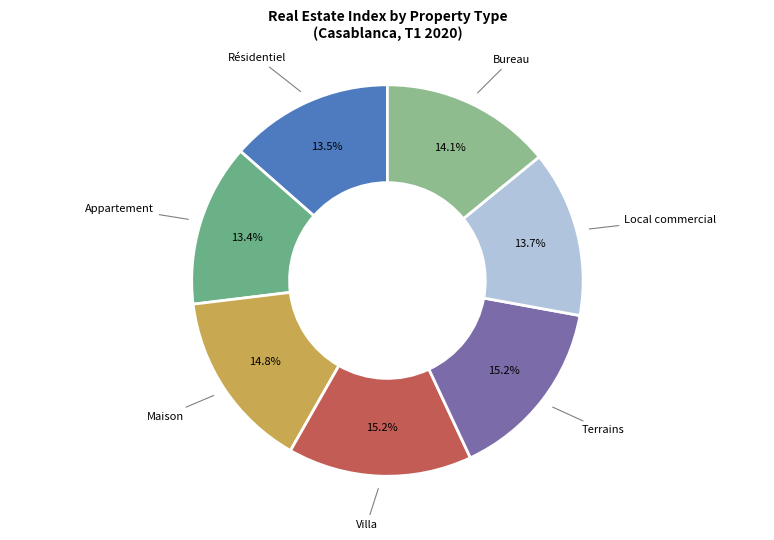

True or false: Villa accounts for 22% of the total.

False